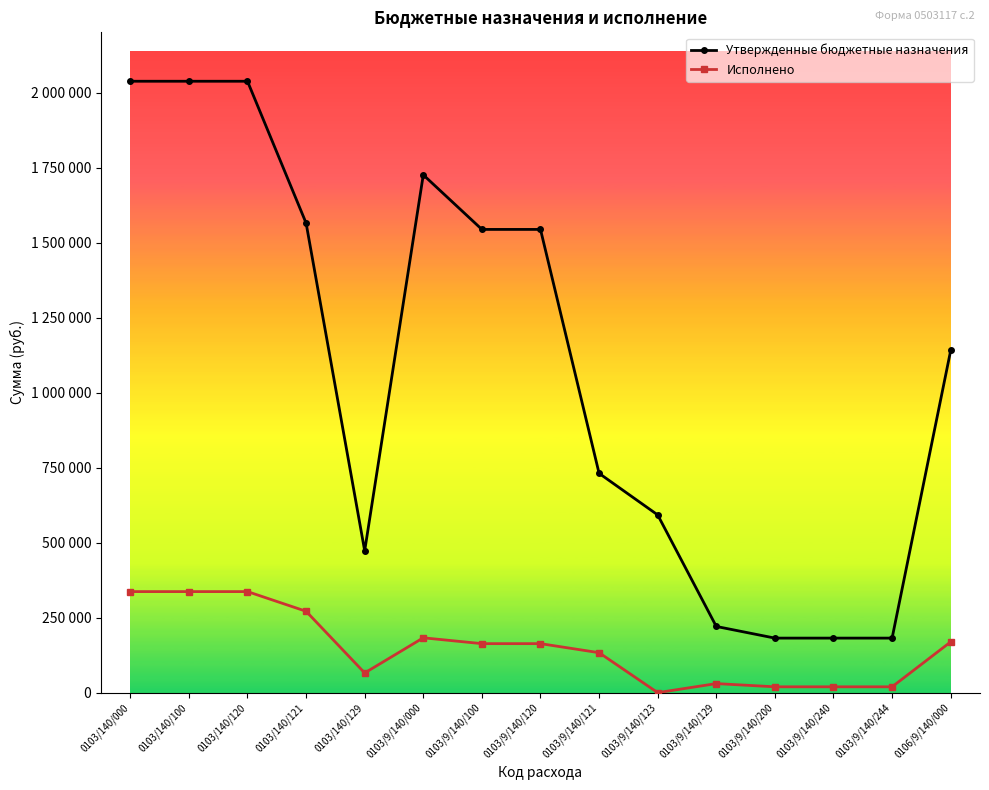

What are all the series names shown in the legend?

Утвержденные бюджетные назначения, Исполнено